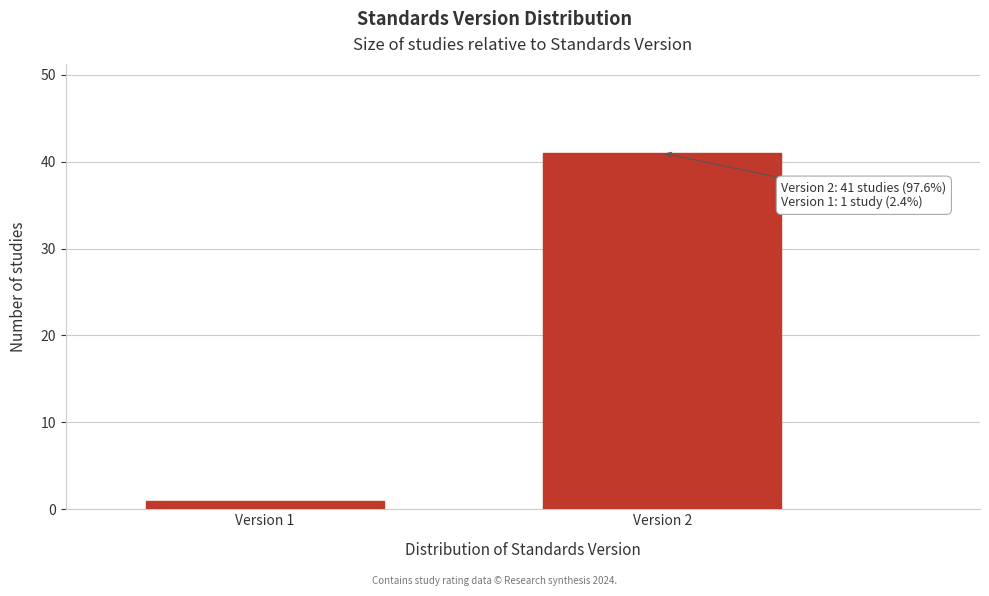

Reading left to right, list all the values displayed in this chart.

1	41